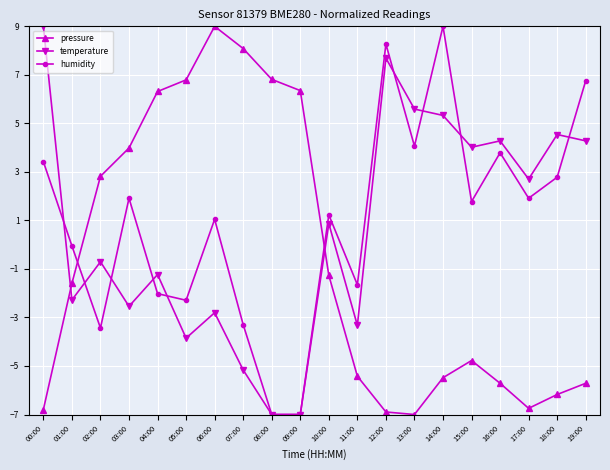

Which category has the highest value in the temperature series?

00:00